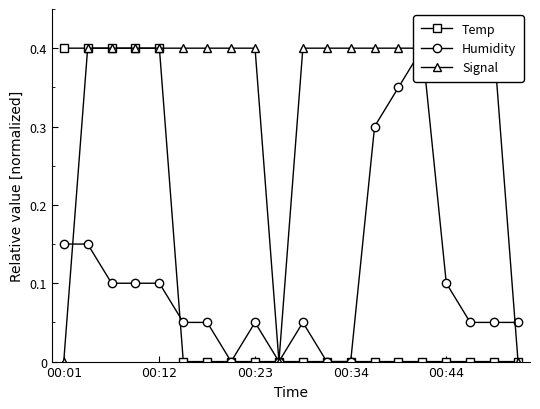

How many times do Temp and Humidity cross each other?

1